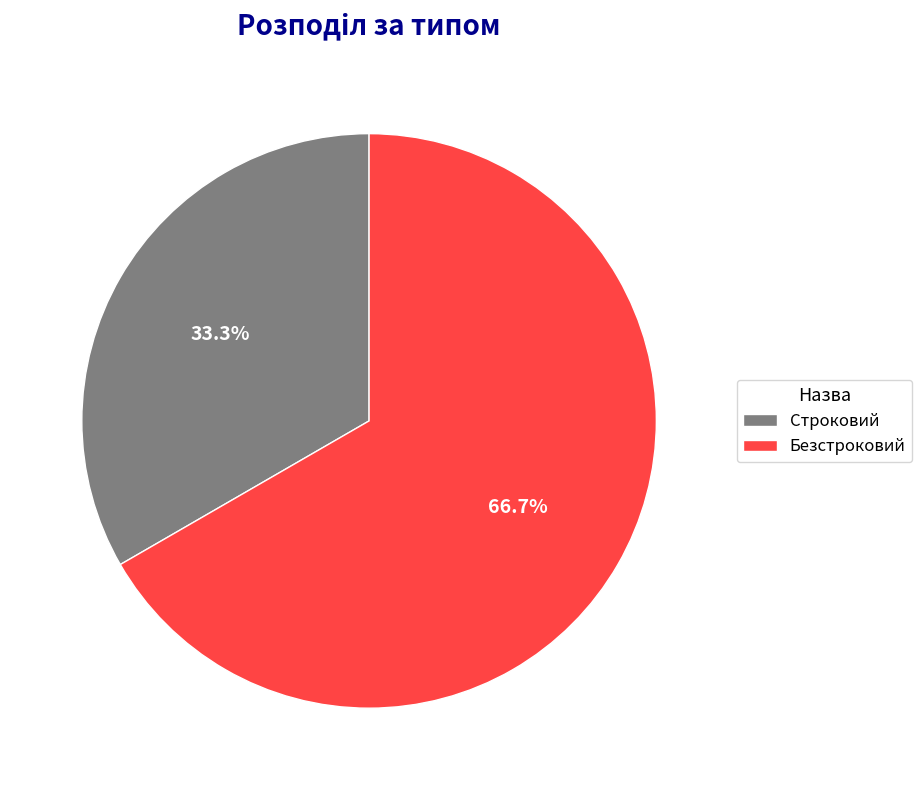

Between Строковий and Безстроковий, which is larger?

Безстроковий